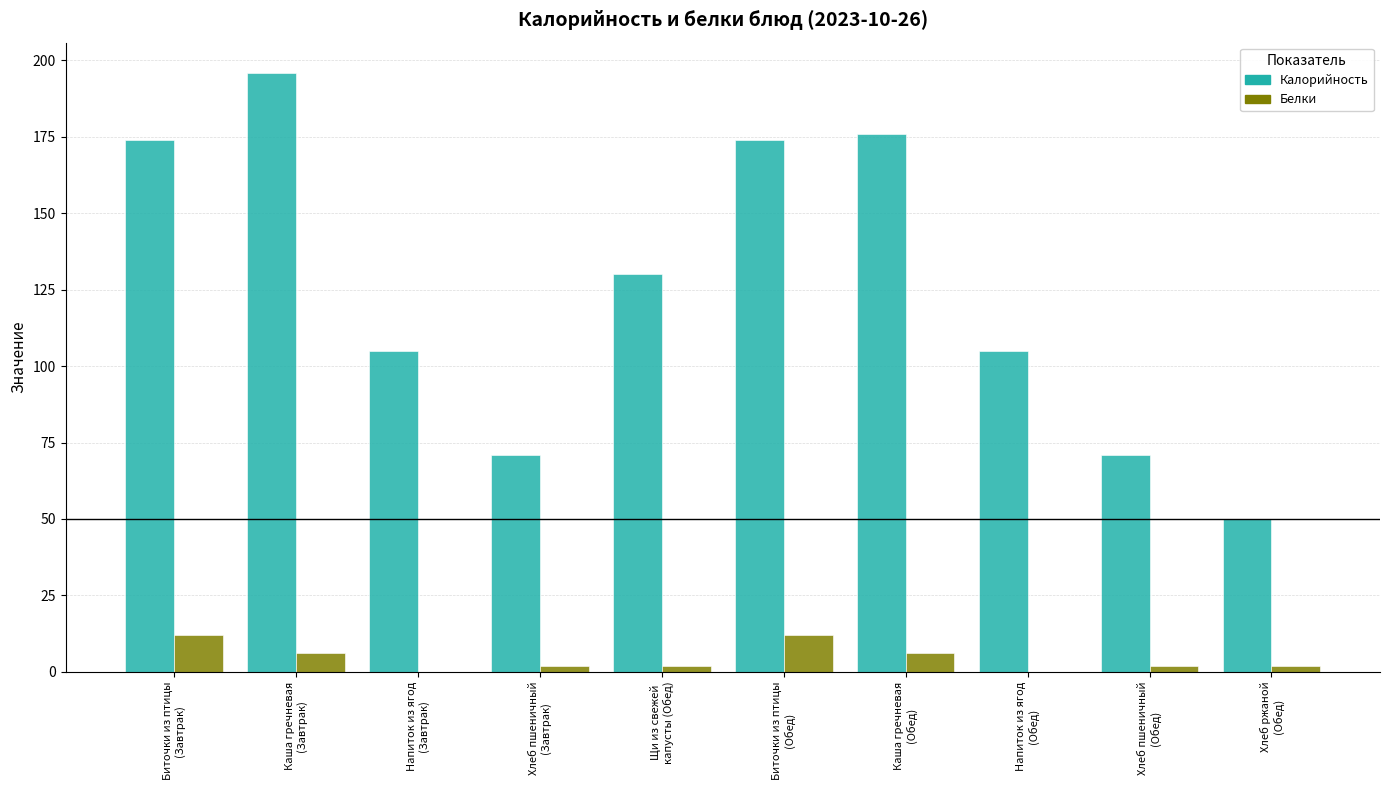

Where does the Калорийность series first go above 130?

Биточки из птицы
(Завтрак)